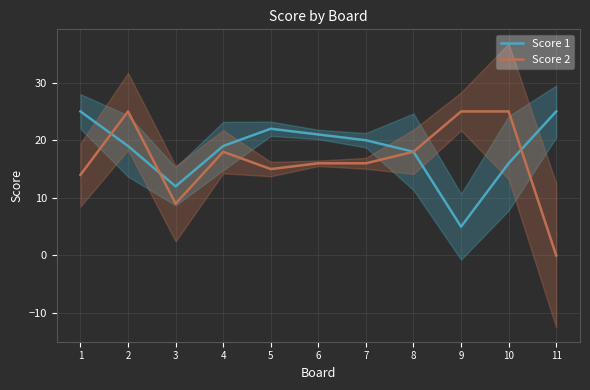

Reading left to right, what are all the values shown in this chart?

Score 1: 1=25	2=19	3=12	4=19	5=22	6=21	7=20	8=18	9=5	10=16	11=25
Score 2: 1=14	2=25	3=9	4=18	5=15	6=16	7=16	8=18	9=25	10=25	11=0